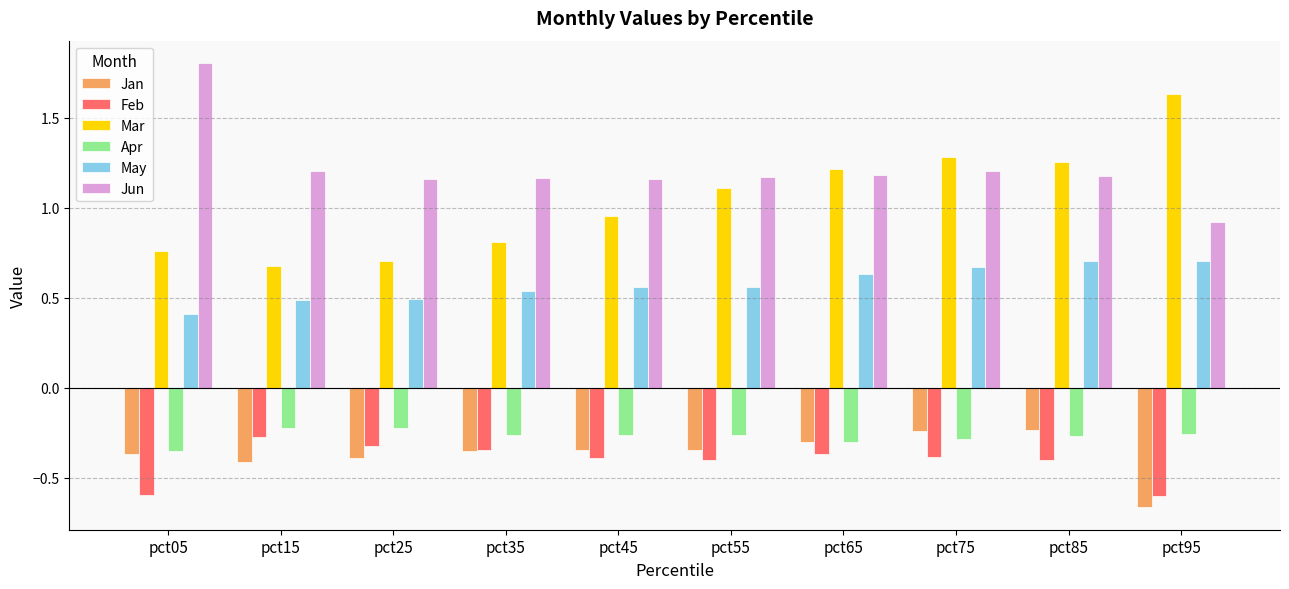

The value of Jun at pct95 is 0.2. True or false?

False